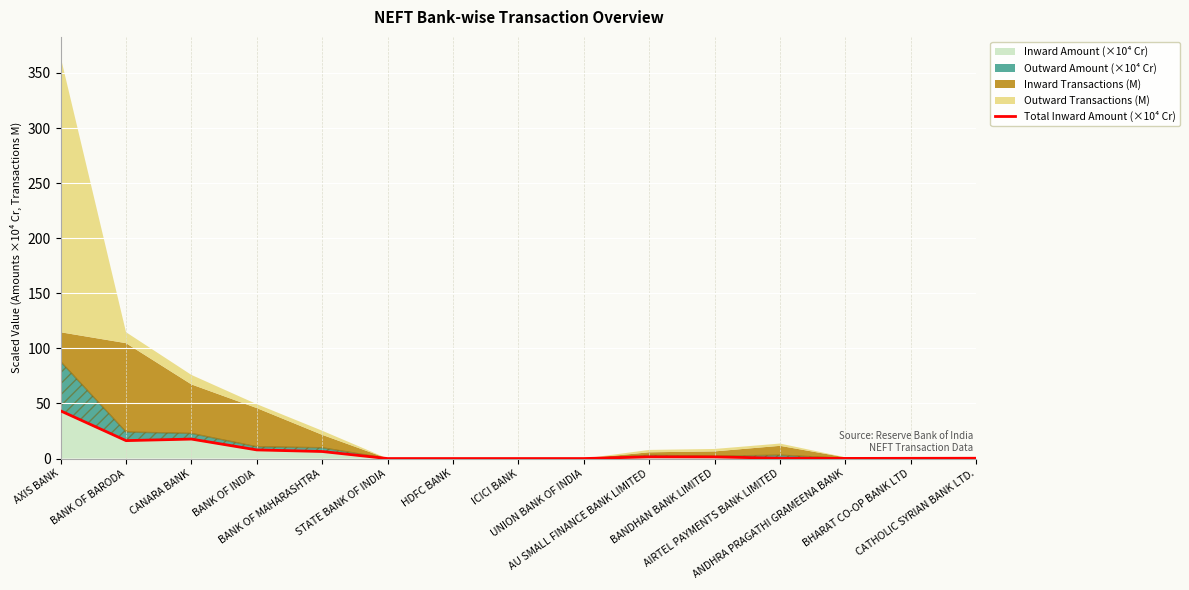

What is the value of the 12th point from the left?

0.3